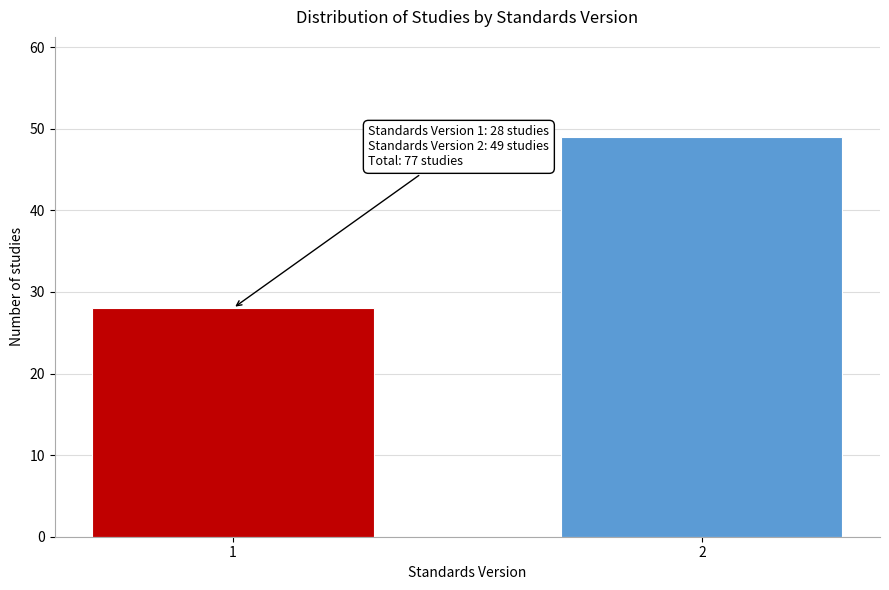

Reading left to right, list all the values displayed in this chart.

1=28	2=49